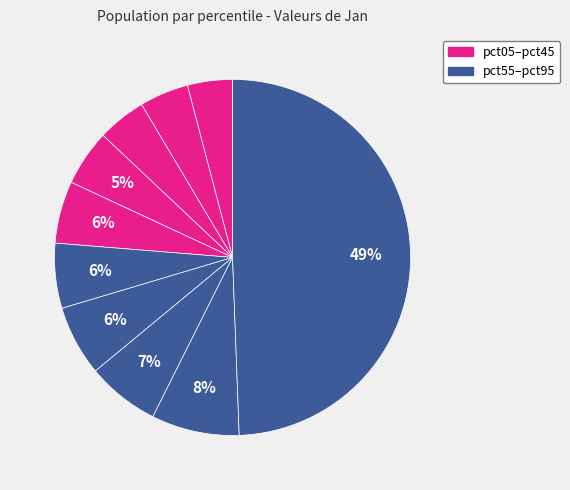

How many slices are in this pie chart?

10